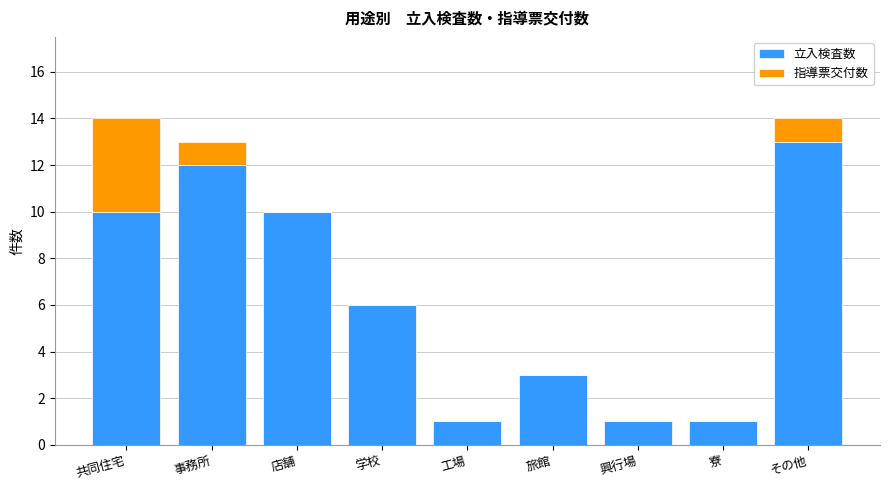

Are the bars grouped side by side (vs. stacked)?

No